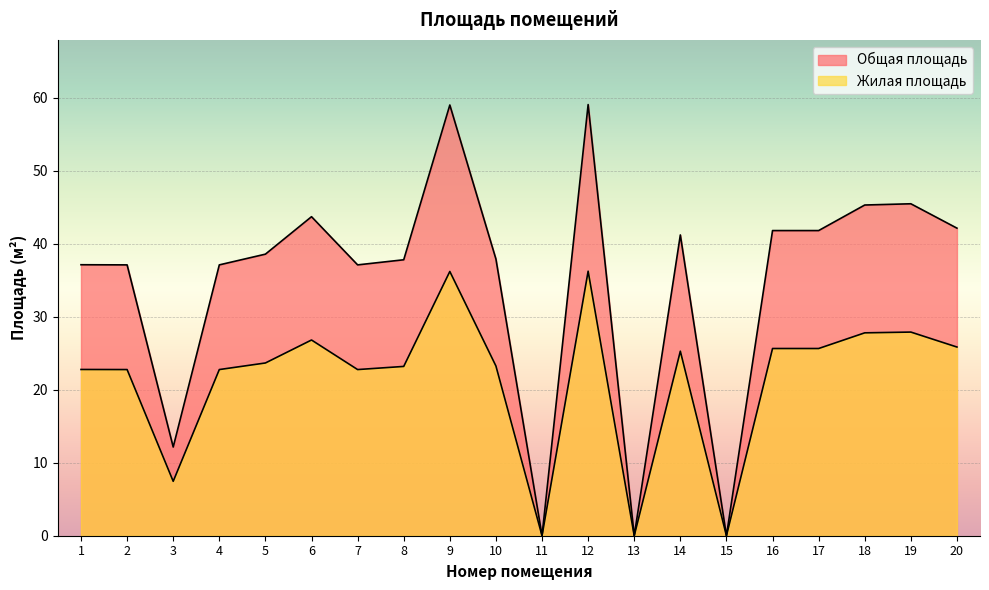

List the series in order of their overall mean, lowest first.

Жилая площадь, Общая площадь